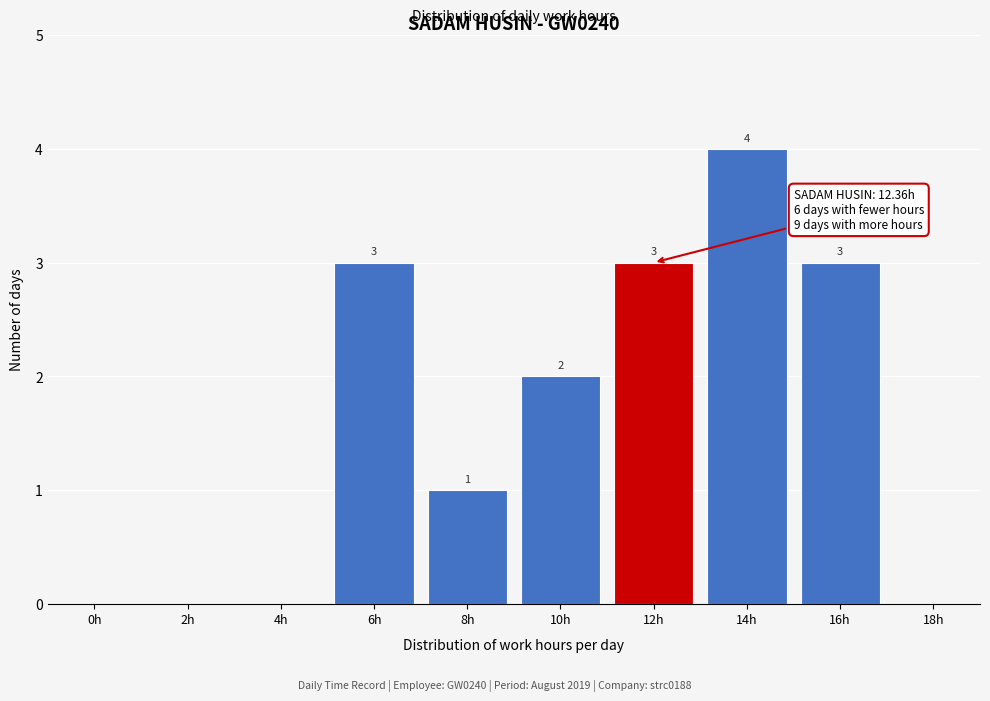

Reading right to left, extract all data points from this chart.

18h=0	16h=3	14h=4	12h=3	10h=2	8h=1	6h=3	4h=0	2h=0	0h=0